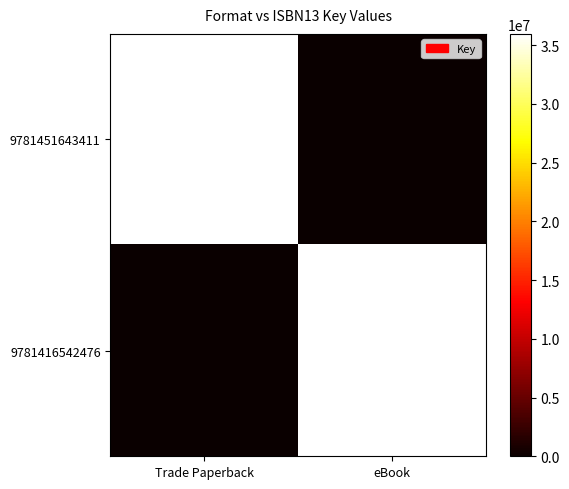

What is the total value across all series at eBook?

35962983